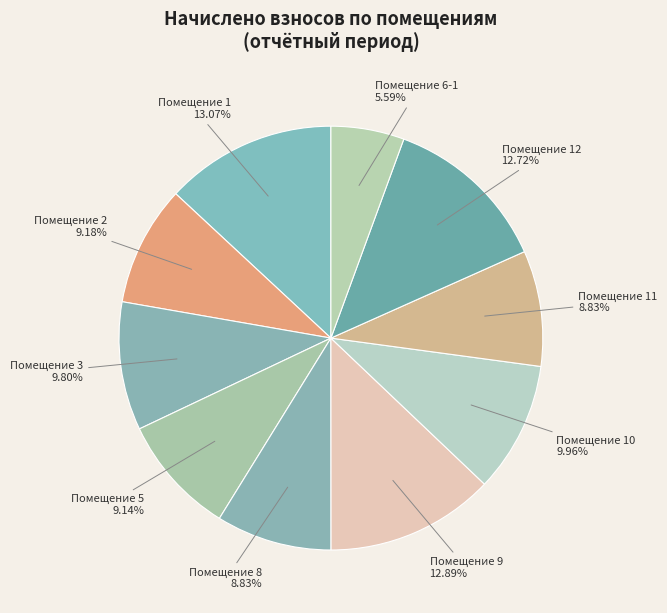

Which slice is the largest?

1